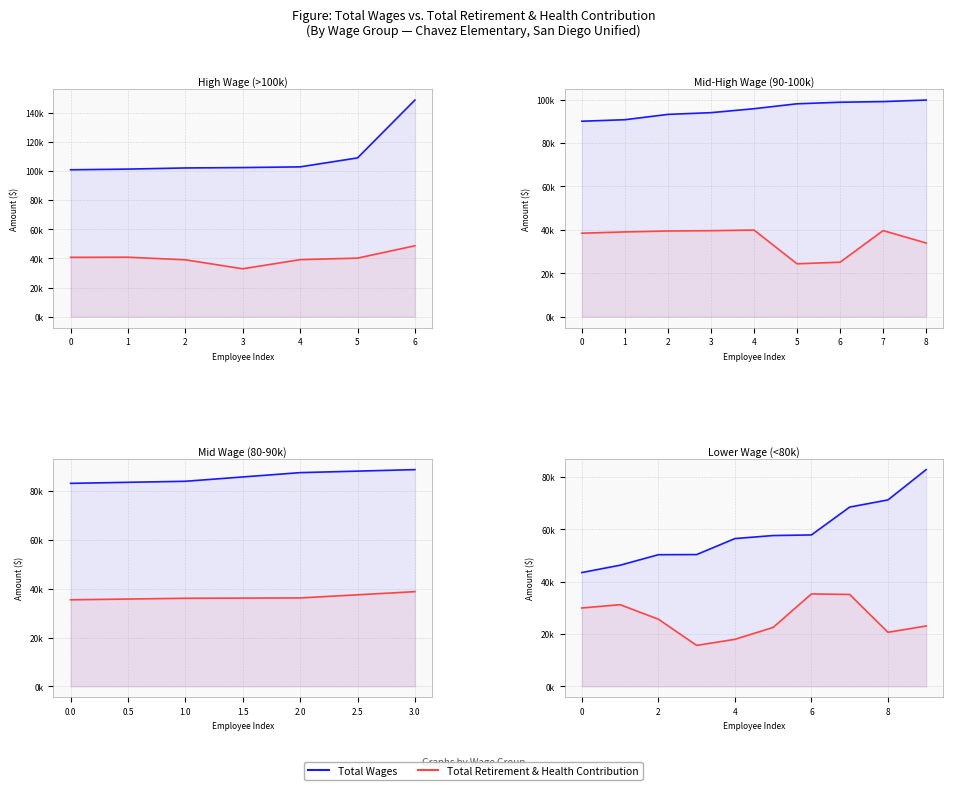

Between 4 and 2, which is larger?

4